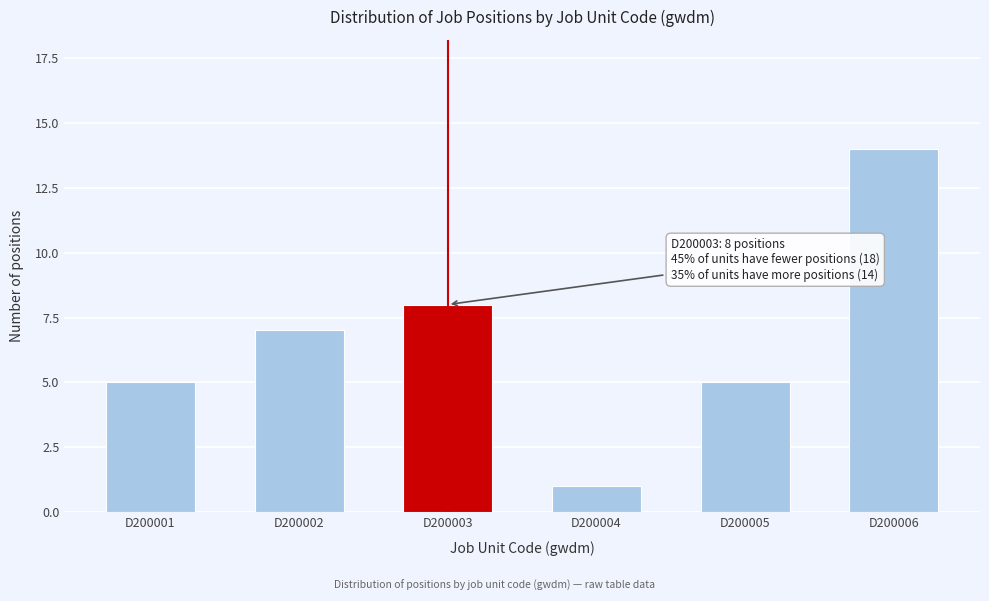

Reading left to right, what are all the values shown in this chart?

D200001=5	D200002=7	D200003=8	D200004=1	D200005=5	D200006=14